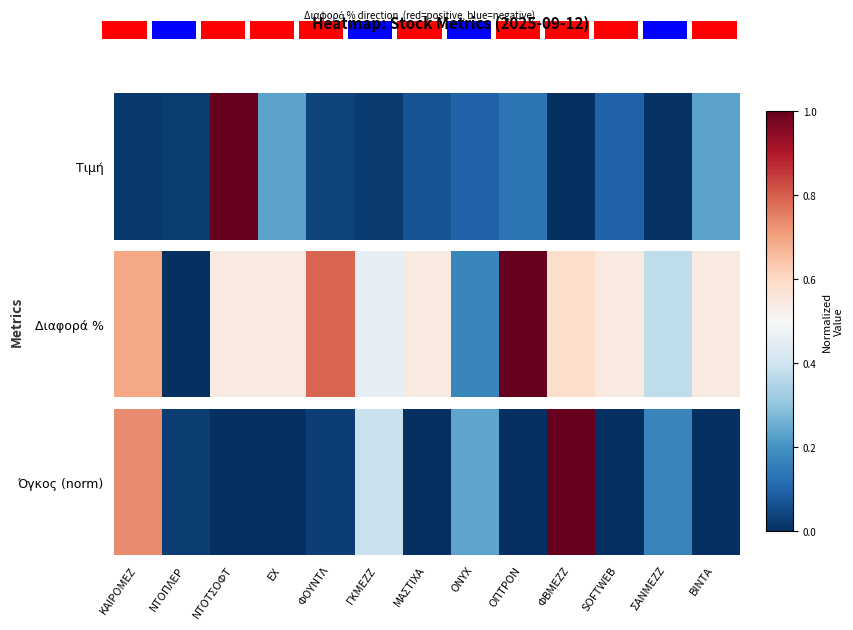

Reading right to left, transcribe all the data shown in this chart.

ΒΙΝΤΑ=0.0	ΣΑΝΜΕΖΖ=0.2	SOFTWEB=0.0	ΦΒΜΕΖΖ=1.0	ΟΠΤΡΟΝ=0.0	ONYX=0.2	ΜΑΣΤΙΧΑ=0.0	ΓΚΜΕΖΖ=0.4	ΦΟΥΝΤΛ=0.0	ΕΧ=0.0	ΝΤΟΤΣΟΦΤ=0.0	ΝΤΟΠΛΕΡ=0.0	ΚΑΙΡΟΜΕΖ=0.7